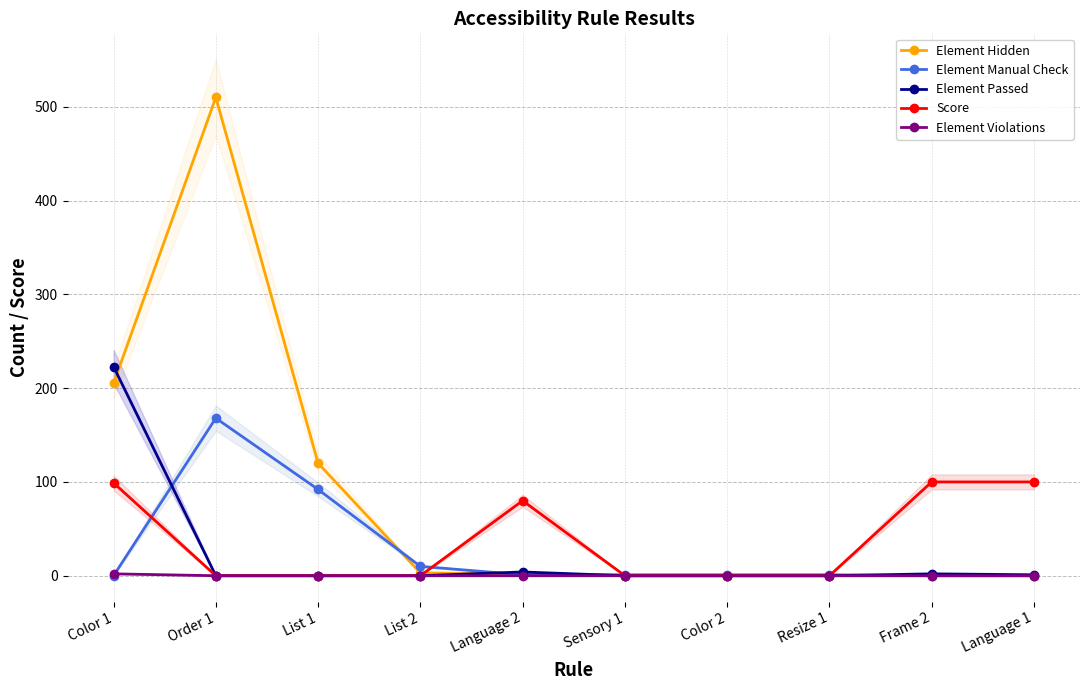

What are all the series names shown in the legend?

Element Hidden, Element Manual Check, Element Passed, Score, Element Violations